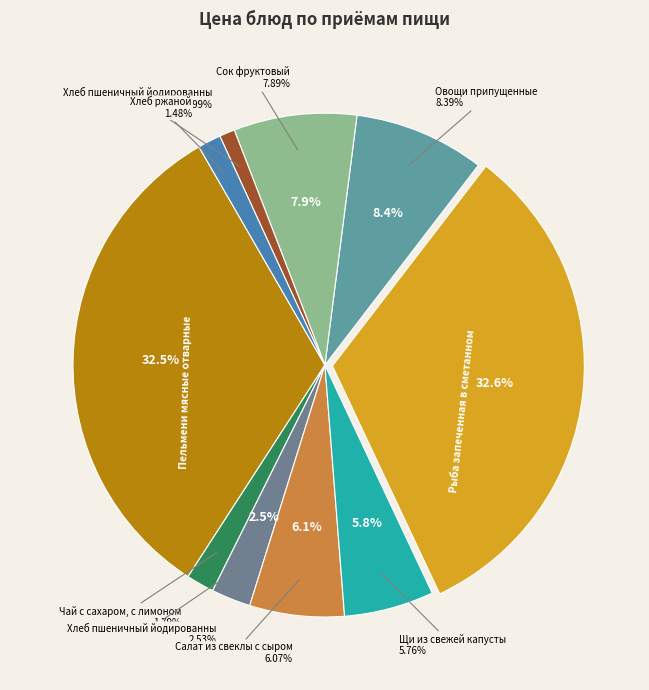

What portion of the pie excludes Щи из свежей капусты?

94.2%